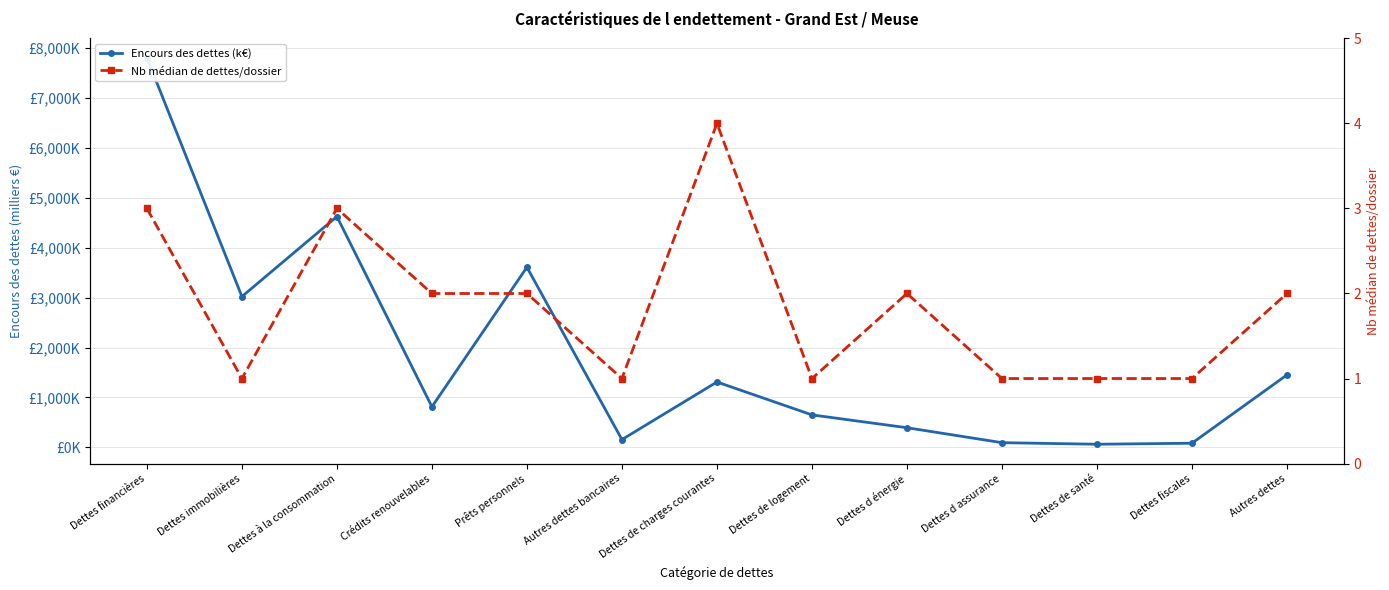

What is the label of the 3rd point from the left?

Dettes à la consommation